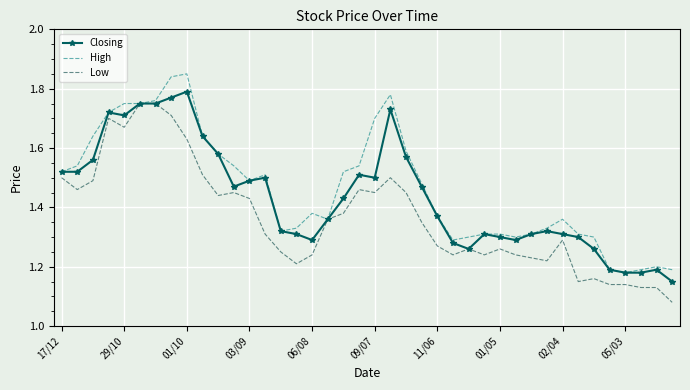

How many distinct data groups are displayed?

3